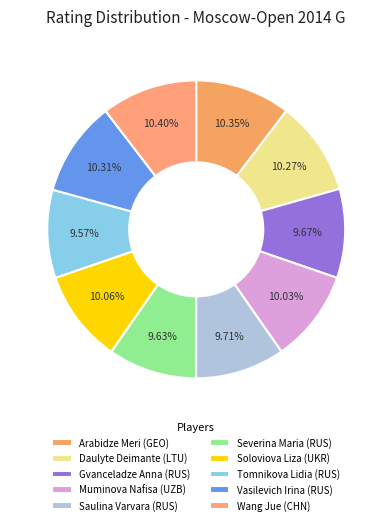

Which category has the biggest portion of the pie?

Wang Jue (CHN)